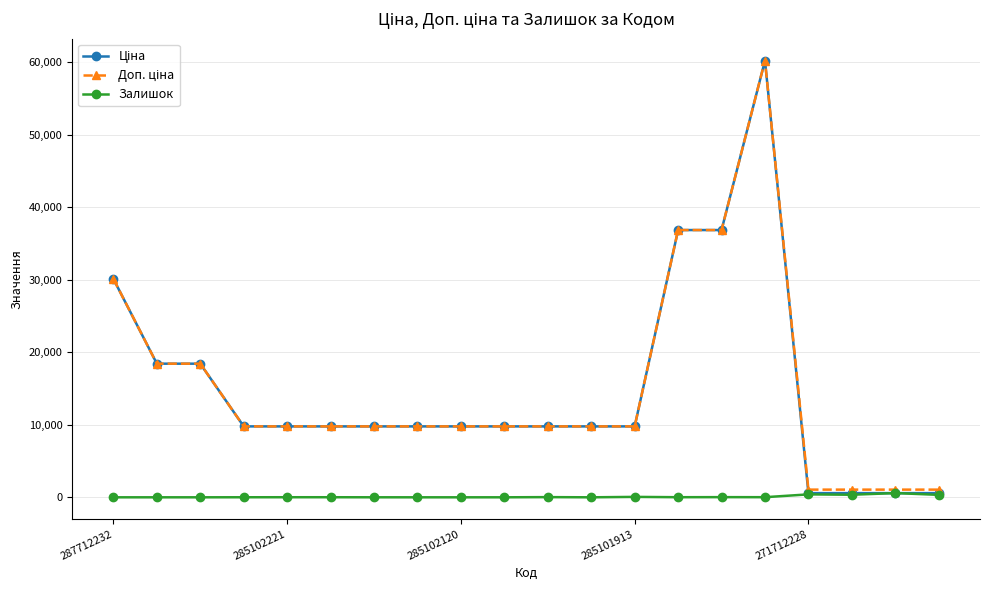

What is the greatest value displayed?

60205.6